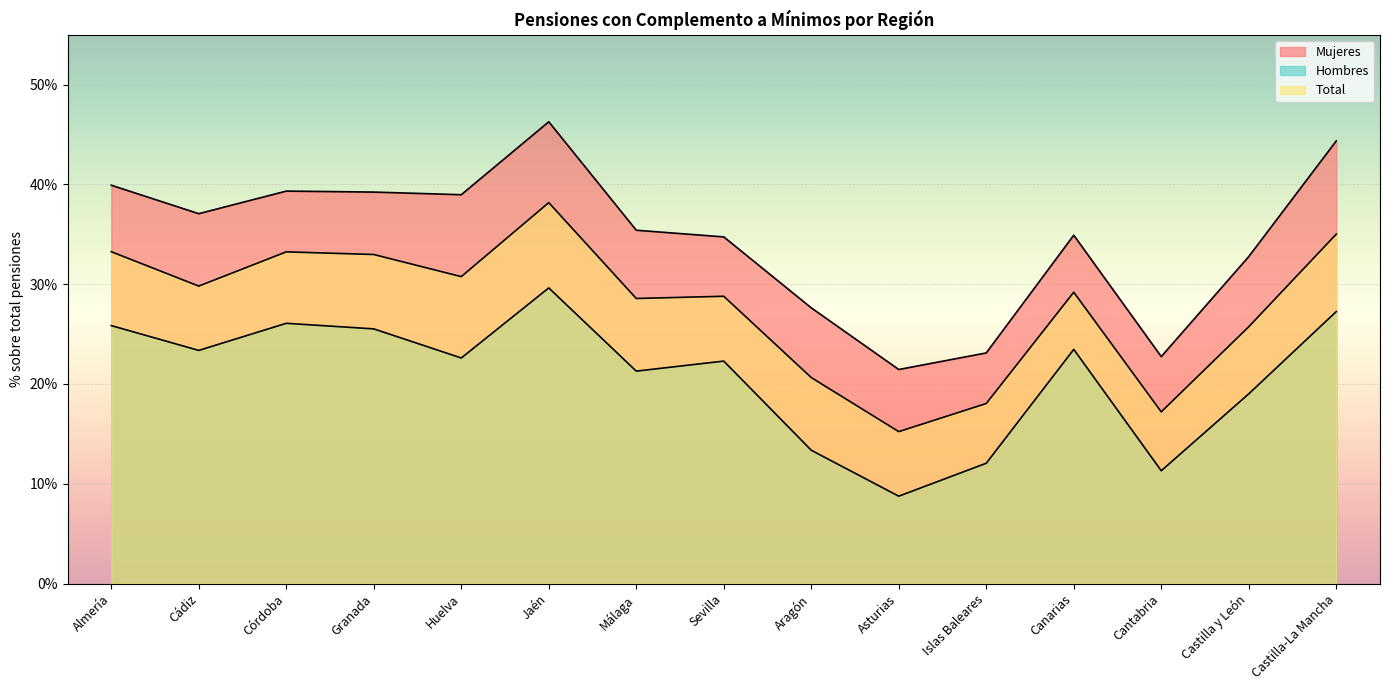

What is the value of the Total point at the 13th from the left?

0.2